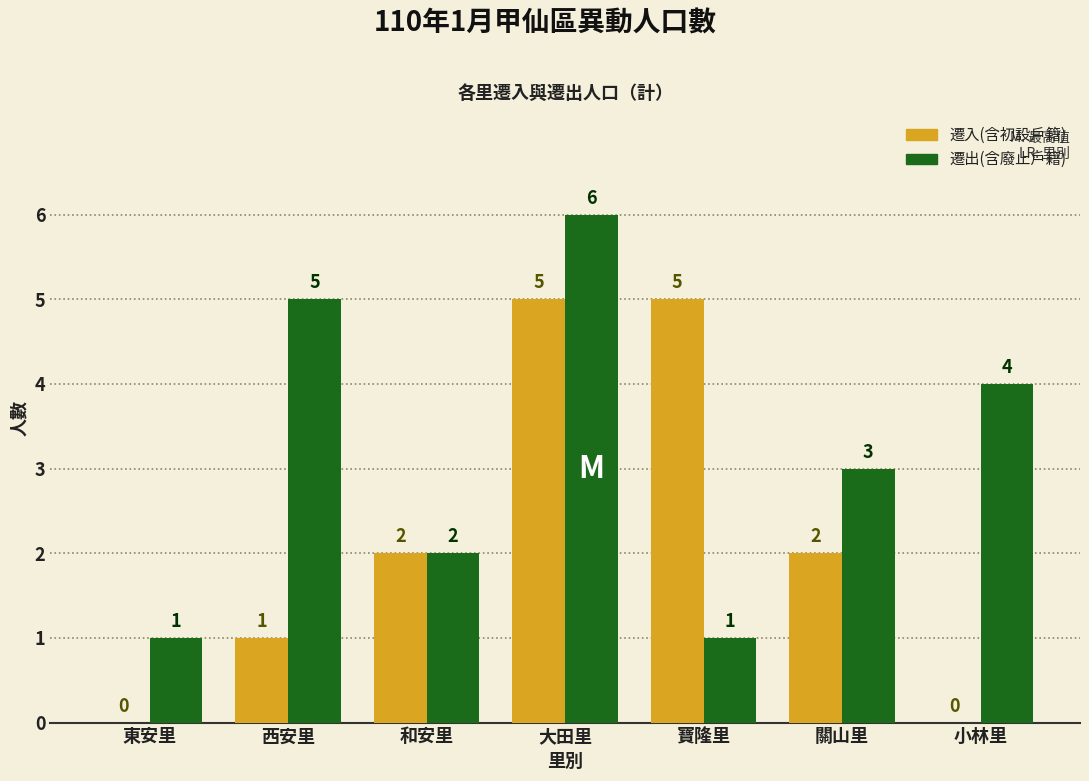

Reading left to right, transcribe all the data shown in this chart.

遷入(含初設戶籍): 東安里=0	西安里=1	和安里=2	大田里=5	寶隆里=5	關山里=2	小林里=0
遷出(含廢止戶籍): 東安里=1	西安里=5	和安里=2	大田里=6	寶隆里=1	關山里=3	小林里=4